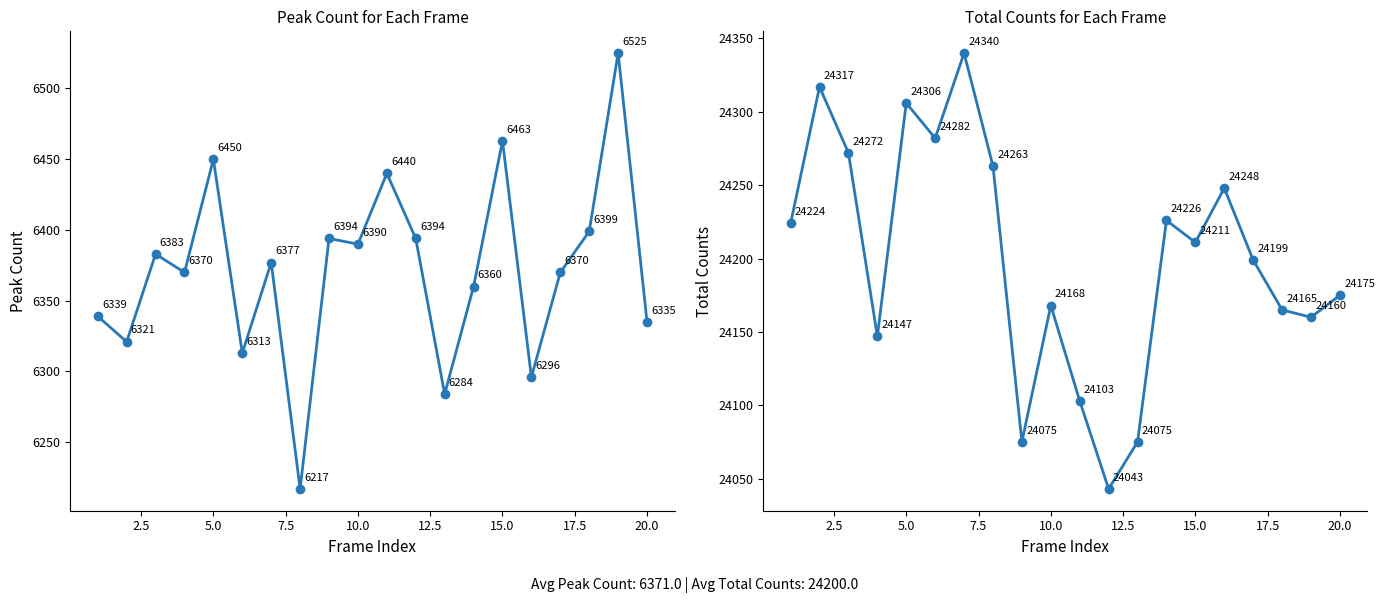

At how many categories does at least one series exceed 21250?

20